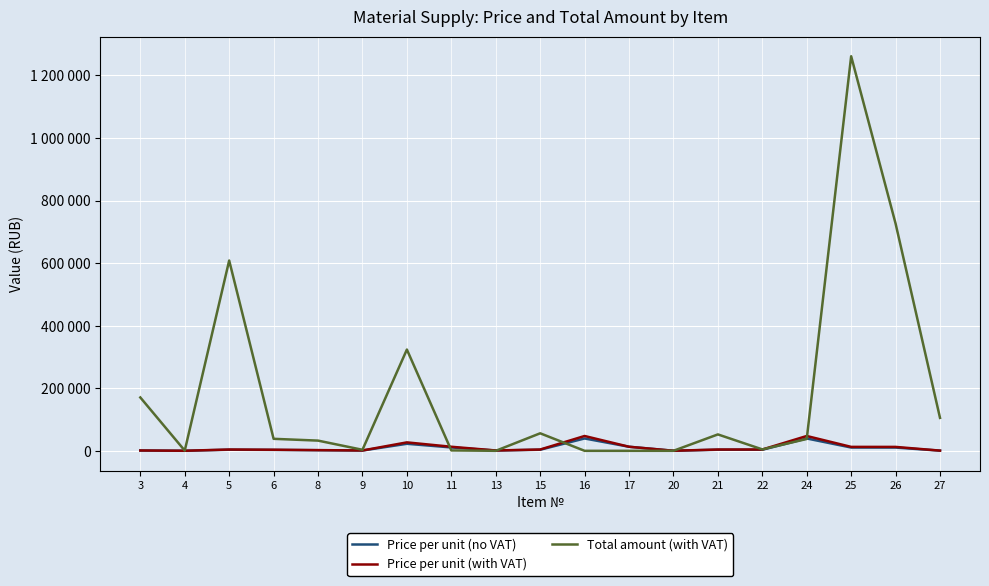

Reading left to right, what are all the values shown in this chart?

Price per unit (no VAT): 3=916.7	4=157.0	5=3458.3	6=2880.0	8=1875.0	9=916.7	10=22483.3	11=10800.0	13=916.7	15=3458.3	16=39500.0	17=12990.0	20=157.0	21=3458.3	22=3458.3	24=39500.0	25=10500.0	26=10420.0	27=552.0
Price per unit (with VAT): 3=1100.0	4=188.4	5=4150.0	6=3456.0	8=2250.0	9=1100.0	10=26980.0	11=12960.0	13=1100.0	15=4150.0	16=47400.0	17=12990.0	20=188.4	21=4150.0	22=4150.0	24=47400.0	25=12600.0	26=12504.0	27=662.4
Total amount (with VAT): 3=170610.6	4=676.8	5=608389.4	6=38361.6	8=32625.0	9=3300.0	10=323760.0	11=1296.0	13=11.4	15=56024.9	16=0.1	17=10.4	20=64.8	21=52455.9	22=4565.0	24=37920.0	25=1261512.0	26=726482.4	27=105321.6